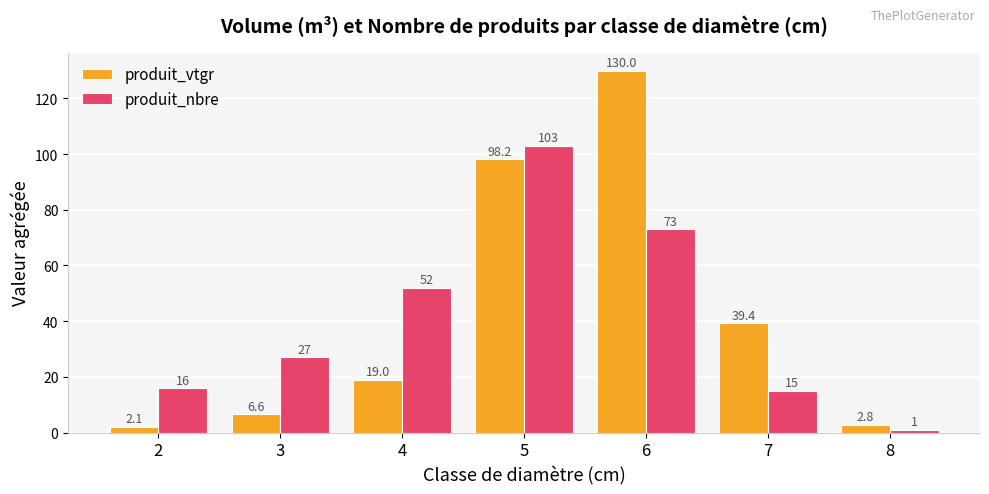

What is the highest value of the produit_nbre series?

103.0